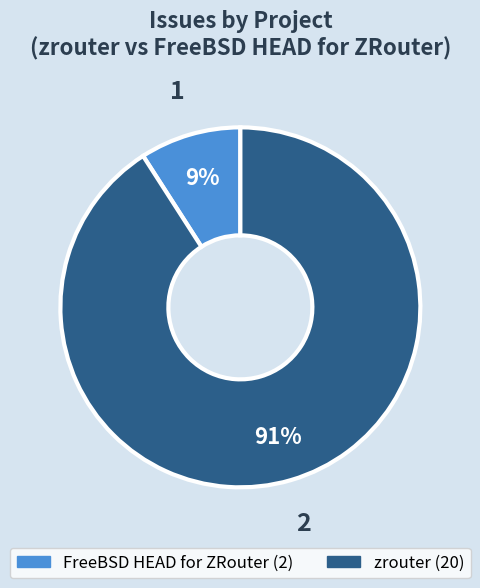

Between zrouter and FreeBSD HEAD for ZRouter, which is larger?

zrouter